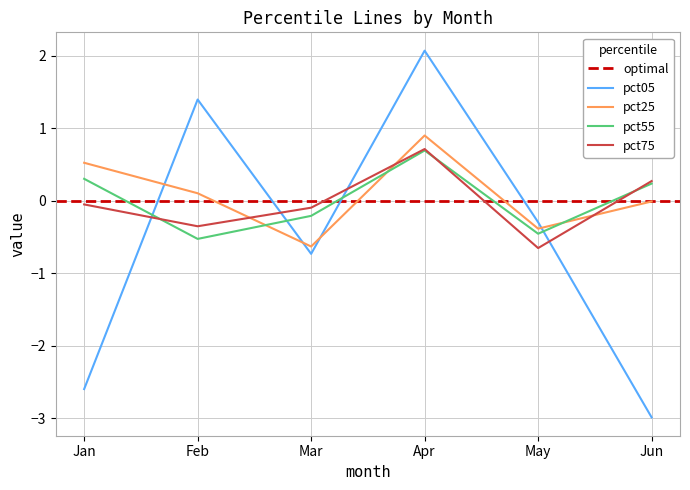

At Jan, list the series in order from smallest to largest.

pct05, pct75, pct55, pct25